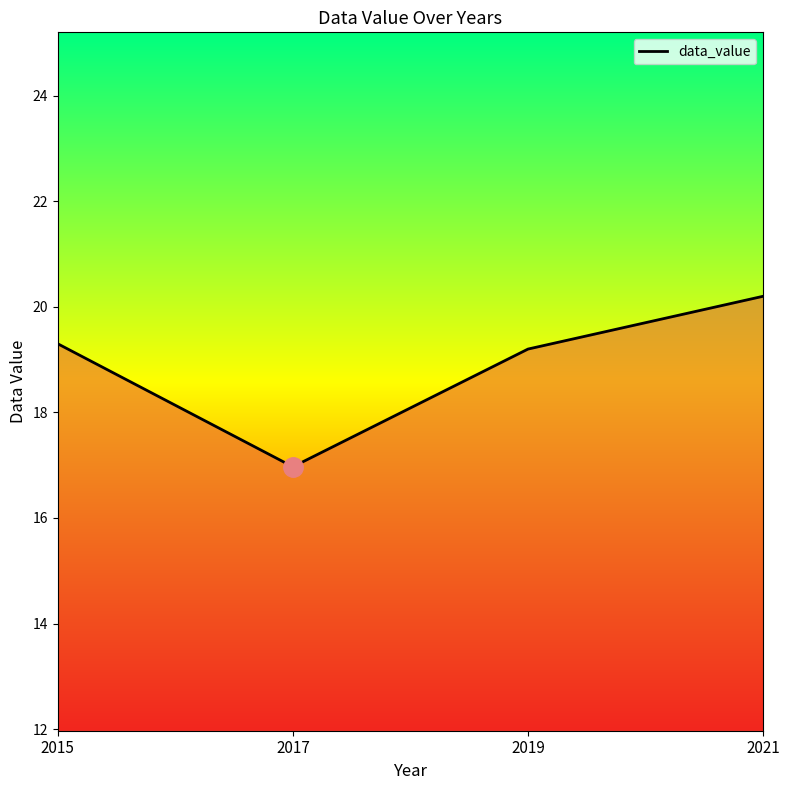

What is the smallest value displayed?

17.0